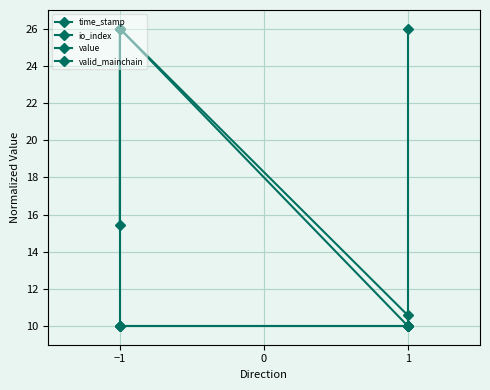

Where is time_stamp nearest to the value 18?

1